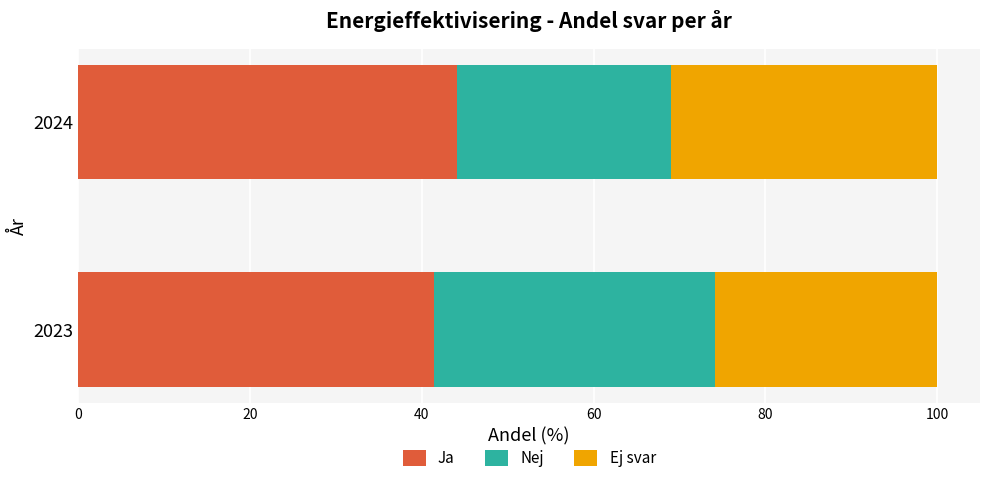

What is the total value across all series at 2023?

100.0